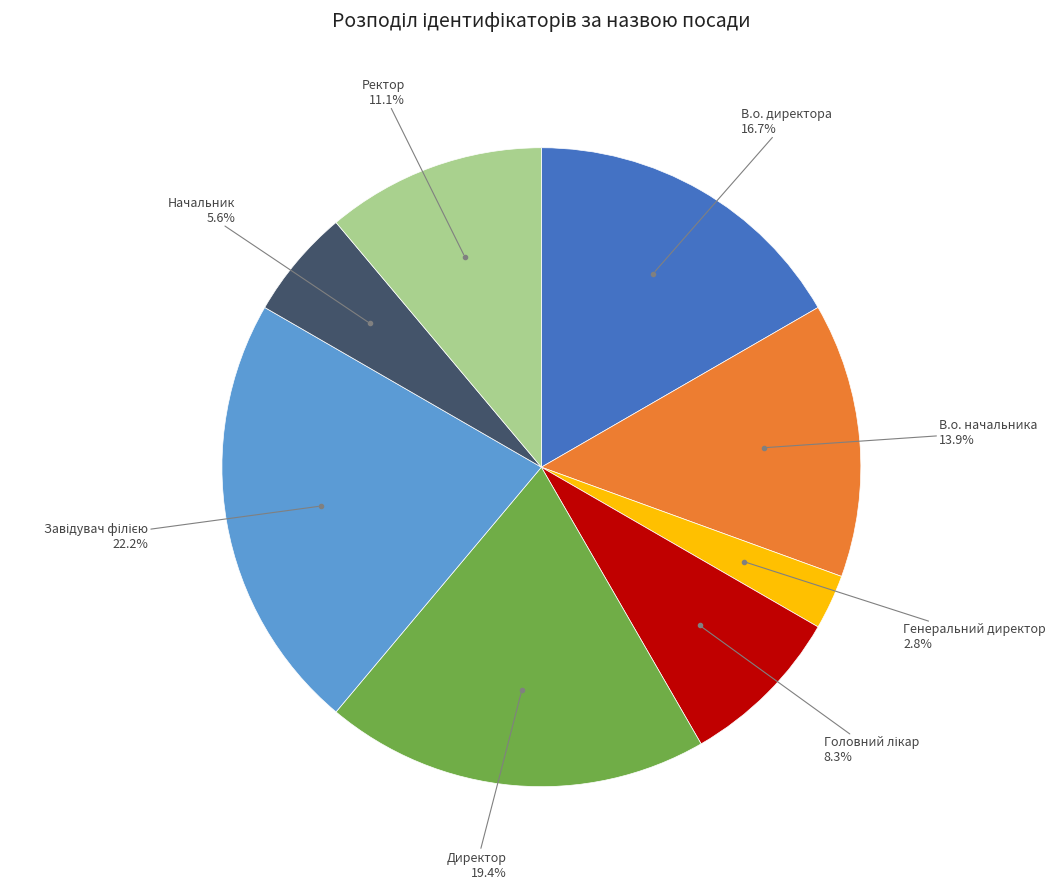

To the nearest percent, what is the difference between the largest and smallest slice percentages?

19%